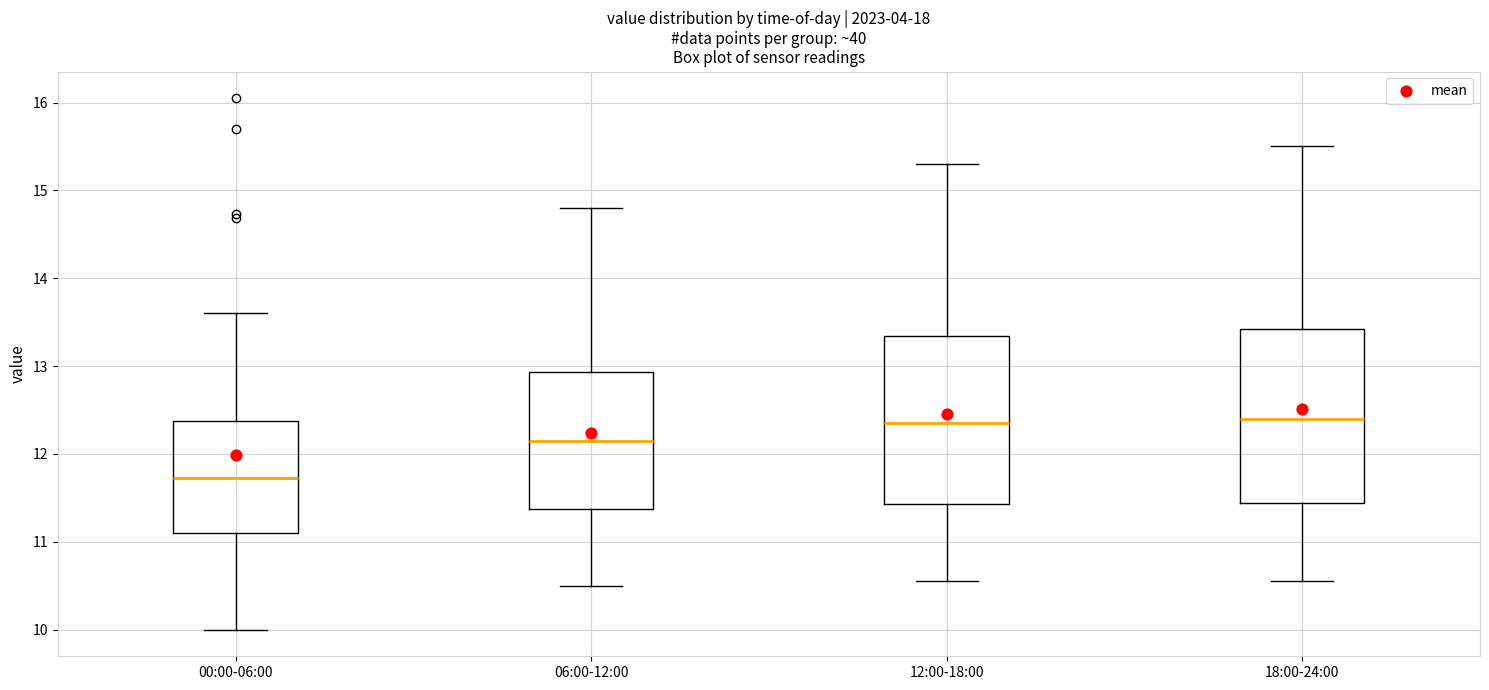

Reading left to right, read every box against the y-axis: the position of its median line, the range the box covers, and the ends of its whiskers. The values are not printed on the chart, so give them approximately, as read against the axis.

00:00-06:00: median 11.7, box 11.1 to 12.4, whiskers 10.0 to 13.6
06:00-12:00: median 12.2, box 11.4 to 12.9, whiskers 10.5 to 14.8
12:00-18:00: median 12.4, box 11.4 to 13.3, whiskers 10.6 to 15.3
18:00-24:00: median 12.4, box 11.4 to 13.4, whiskers 10.6 to 15.5